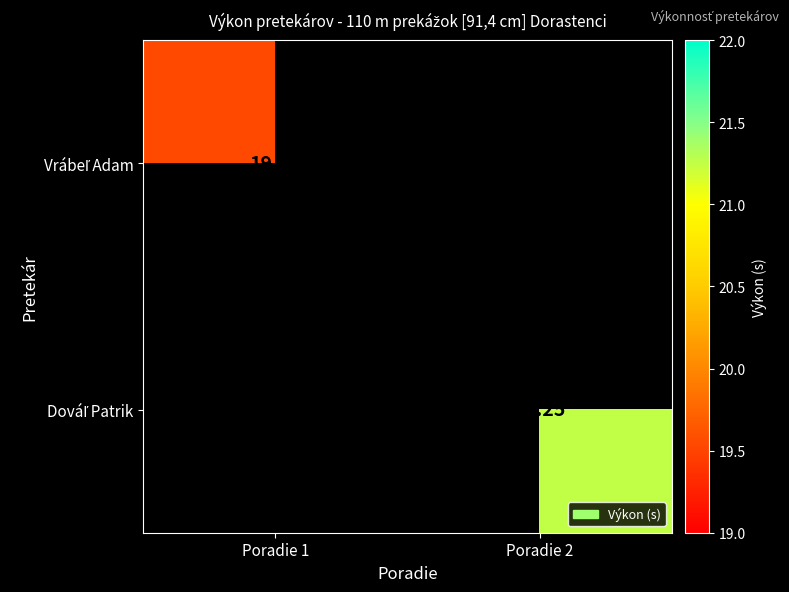

How many data points in Dováľ Patrik are above 21?

1